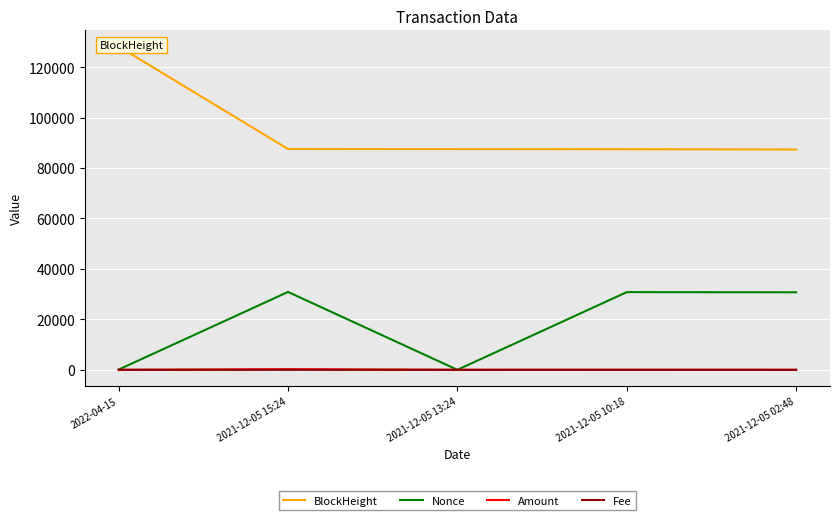

At which label does Nonce reach its peak?

2021-12-05 15:24